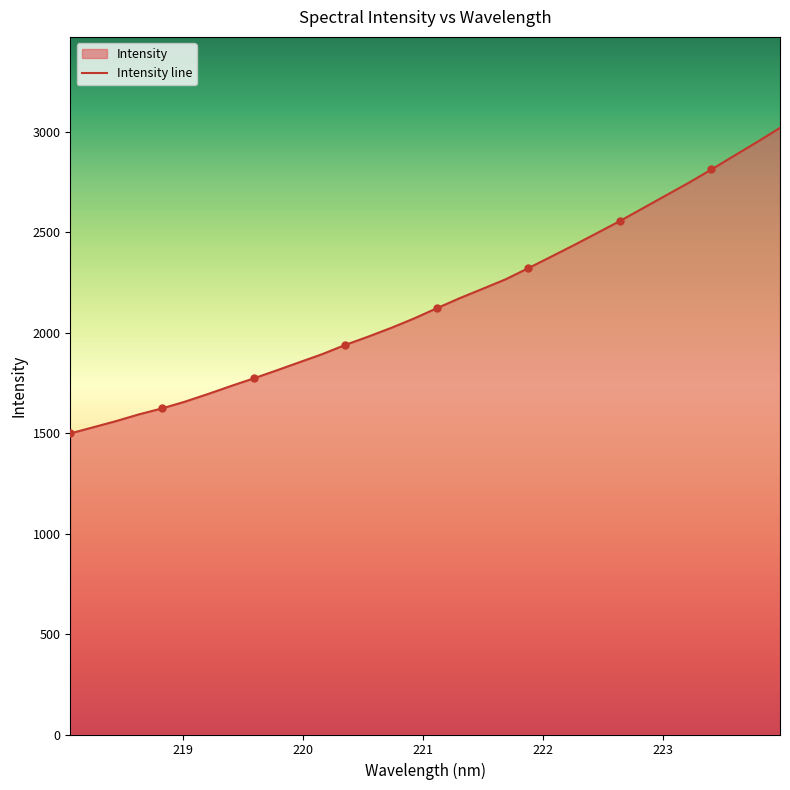

Which has a higher value, 221.4993 or 223.2172?

223.2172